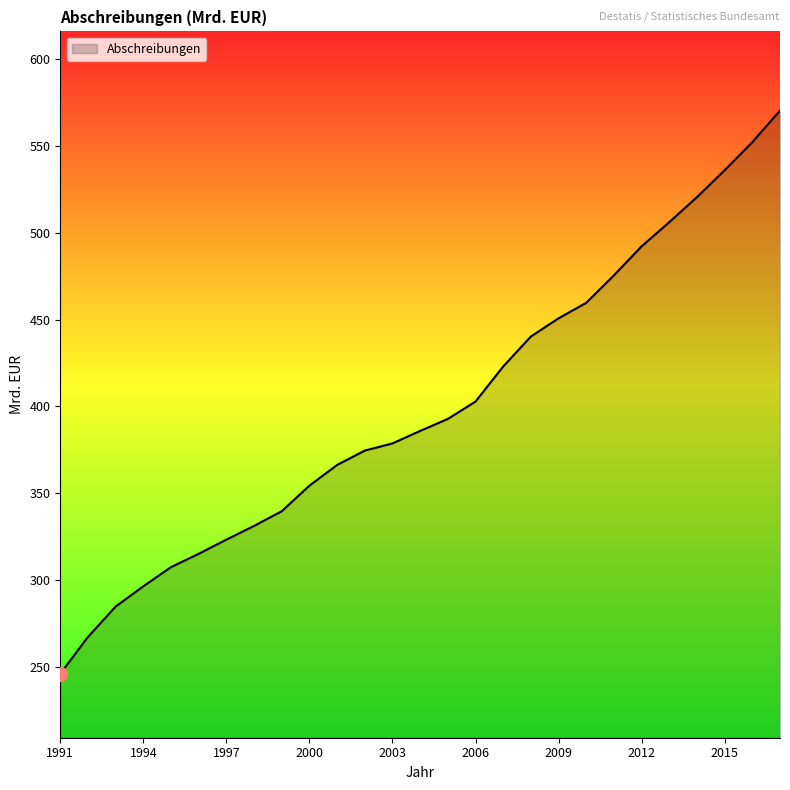

What is the smallest value displayed?

246.0